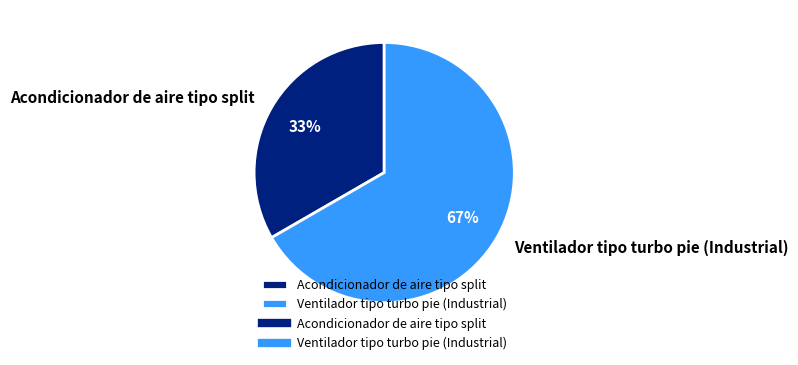

Which category has the smallest portion of the pie?

Acondicionador de aire tipo split